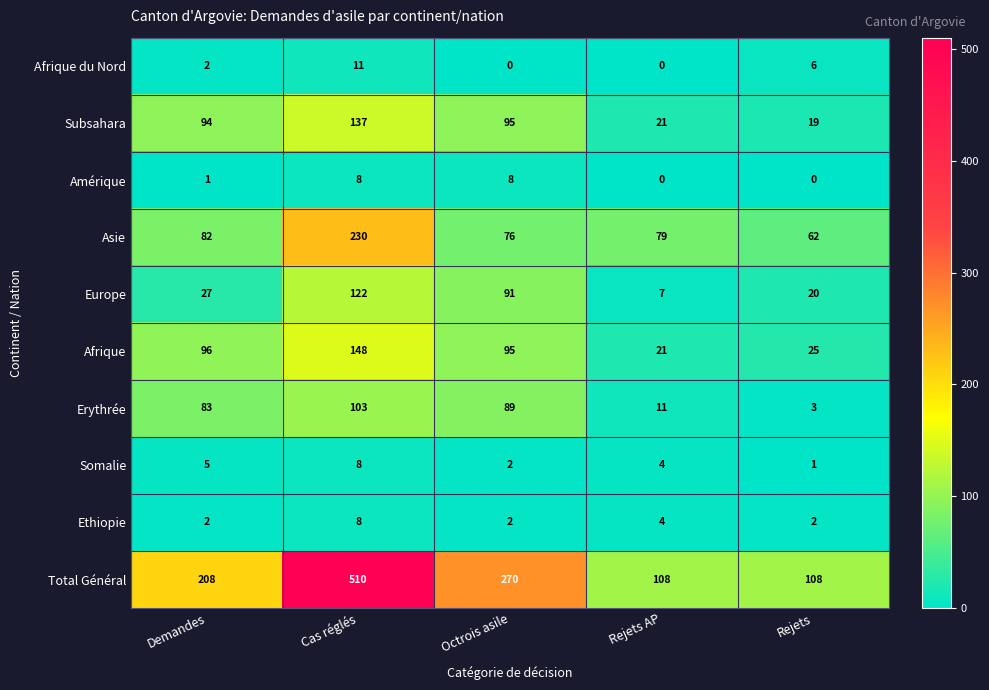

List the labels in order of Afrique value, smallest first.

Rejets AP, Rejets, Octrois asile, Demandes, Cas réglés